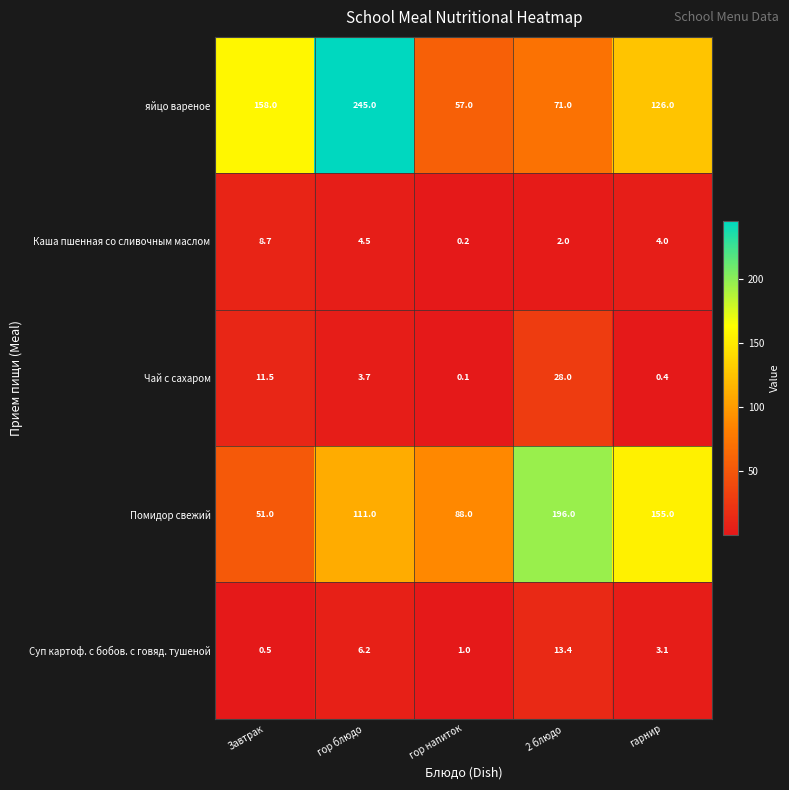

Reading left to right, what are all the values shown in this chart?

яйцо вареное: 158.0	245.0	57.0	71.0	126.0
Каша пшенная со сливочным маслом: 8.7	4.5	0.2	2.0	4.0
Чай с сахаром: 11.5	3.7	0.1	28.0	0.4
Помидор свежий: 51.0	111.0	88.0	196.0	155.0
Суп картоф. с бобов. с говяд. тушеной: 0.5	6.2	1.0	13.4	3.1